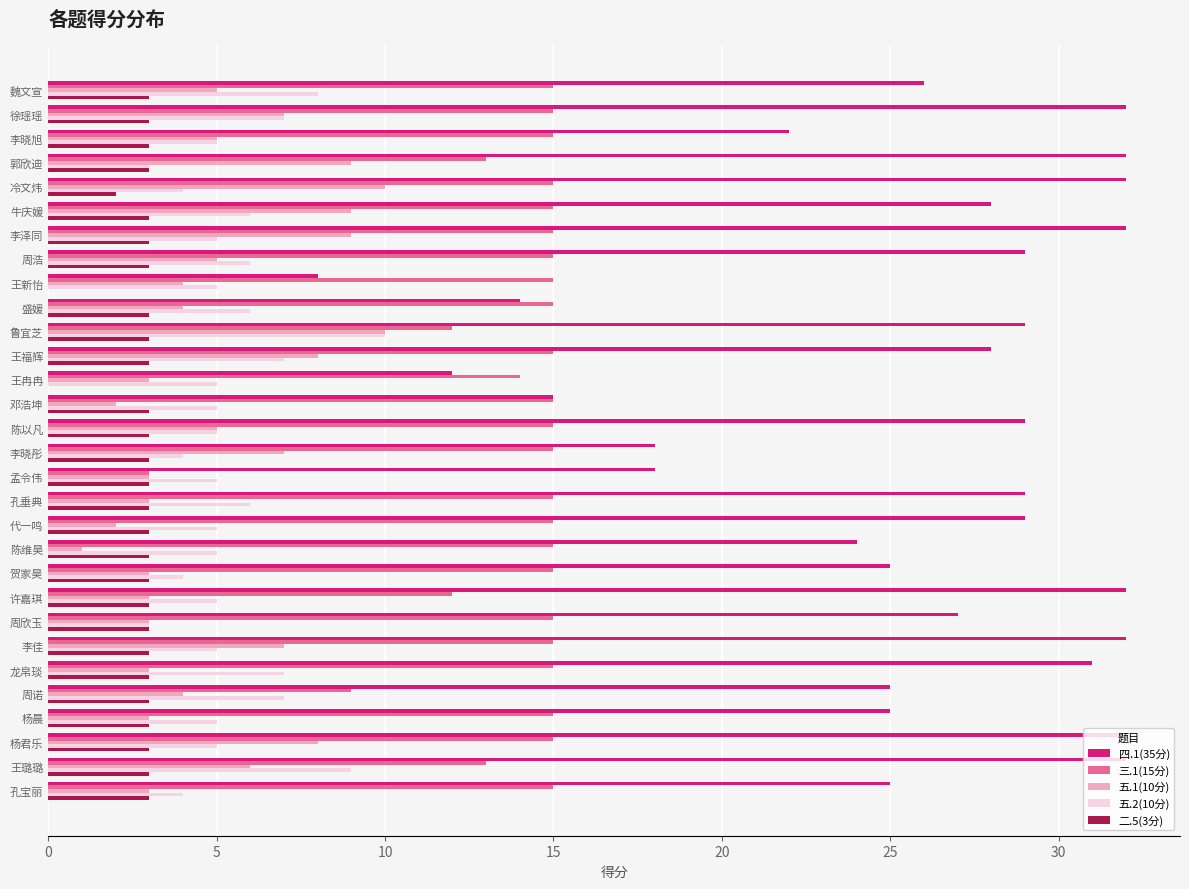

Is it true that 二.5(3分) equals 3 at 牛庆媛?

True